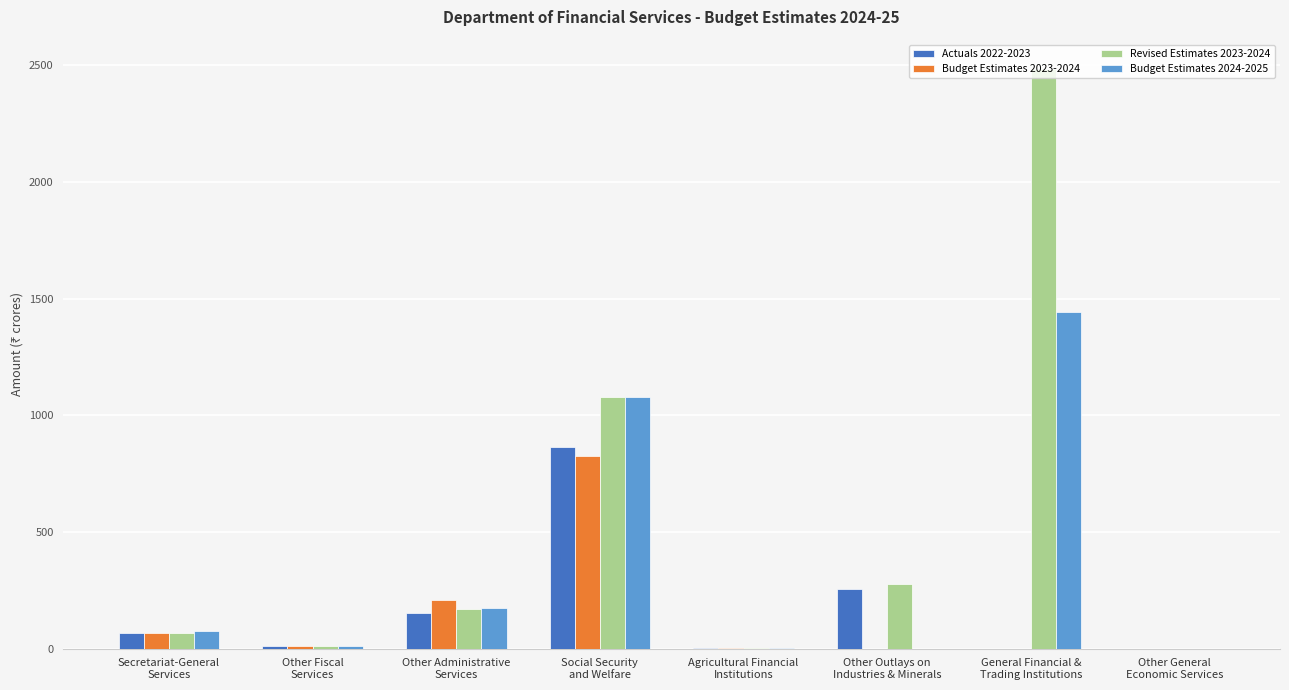

Does the chart contain stacked bars?

No